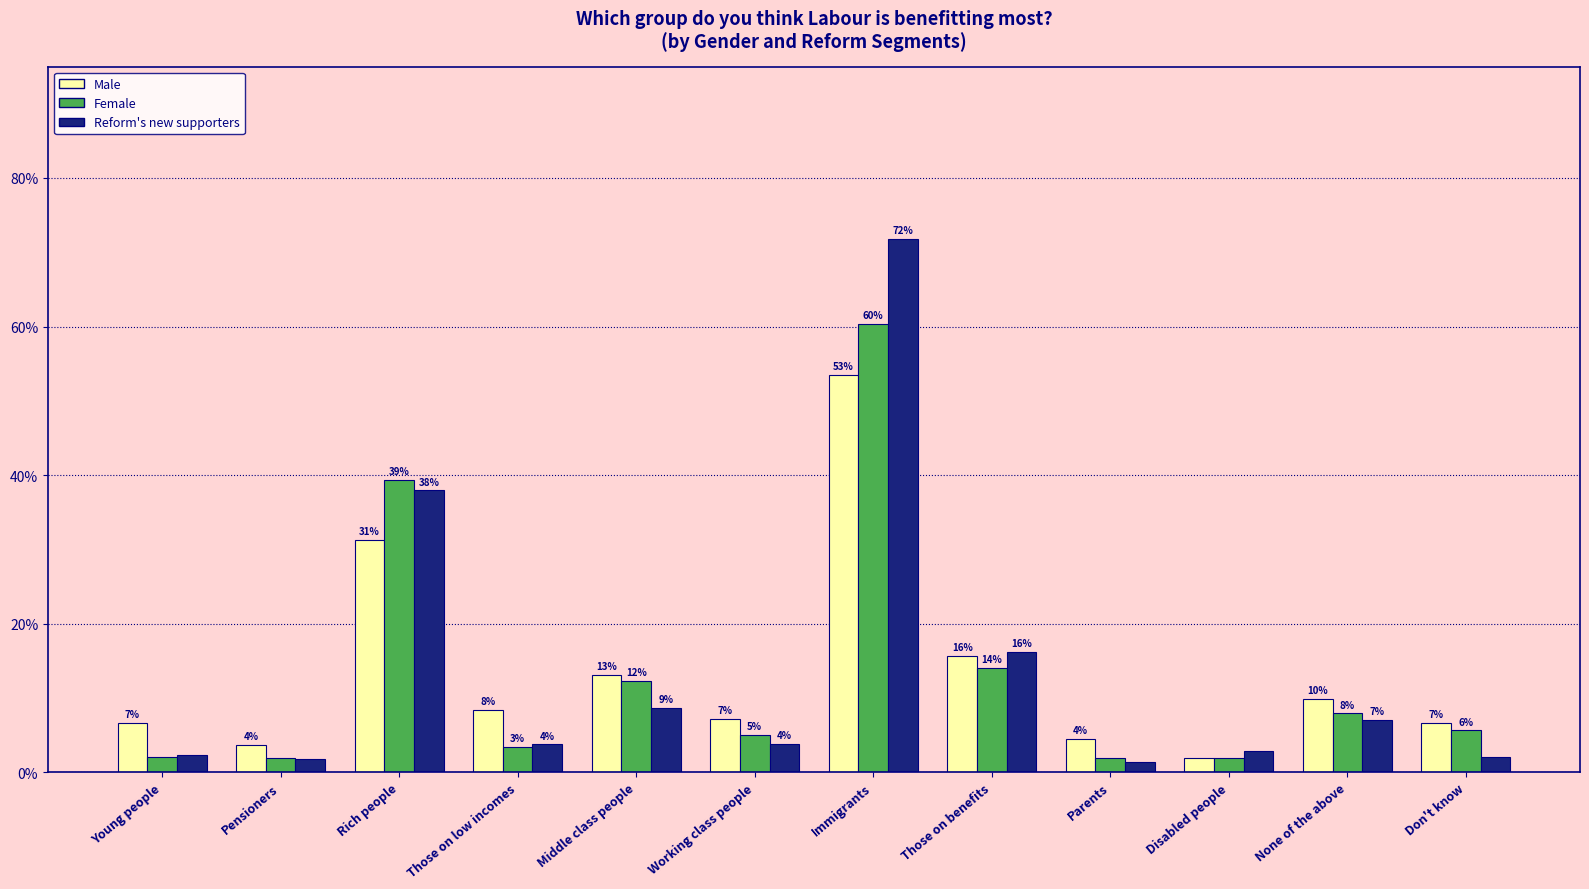

Does the chart contain stacked bars?

No